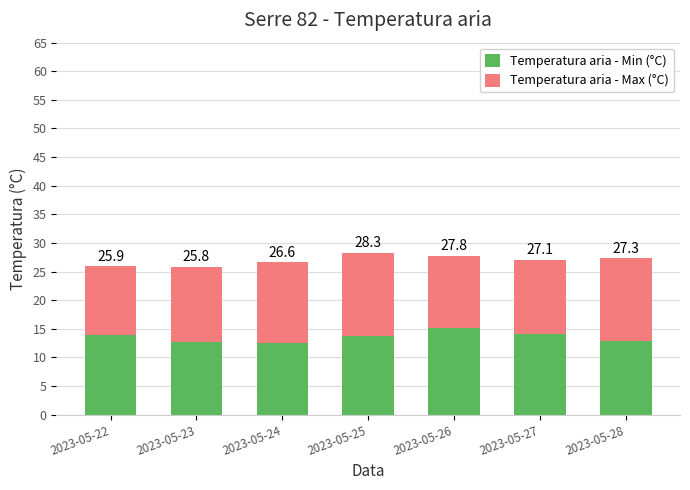

What value does the Temperatura aria - Min (°C) series have at 2023-05-23?

12.7